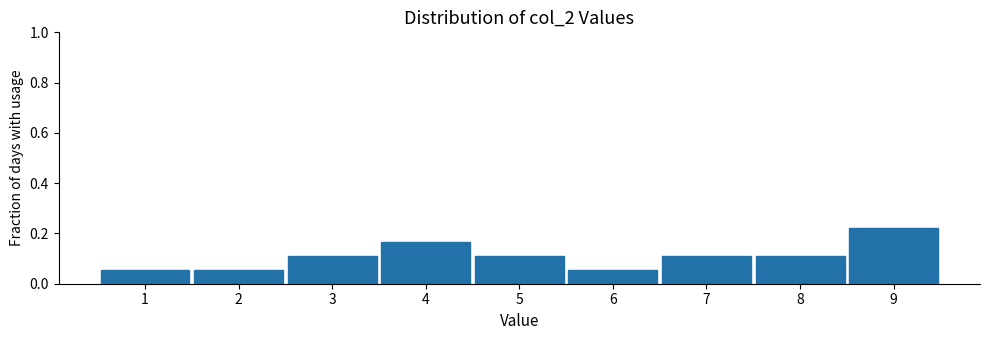

Reading left to right, transcribe this chart: for each bar, give the range it covers on the x-axis and its height. The values are not printed on the chart, so give them approximately, as read against the axis.

0.5 to 1.5: 0.06
1.5 to 2.5: 0.06
2.5 to 3.5: 0.12
3.5 to 4.5: 0.16
4.5 to 5.5: 0.12
5.5 to 6.5: 0.06
6.5 to 7.5: 0.12
7.5 to 8.5: 0.12
8.5 to 9.5: 0.22